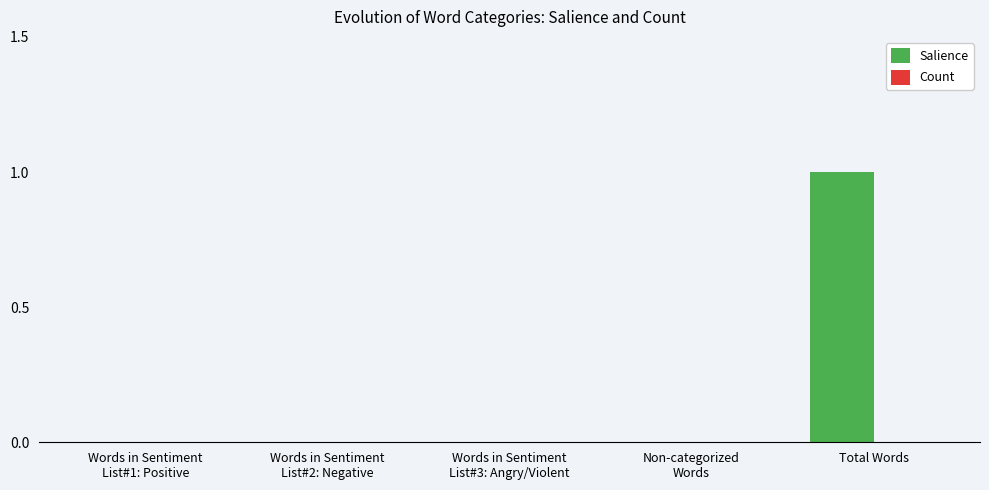

Are the bars horizontal?

No